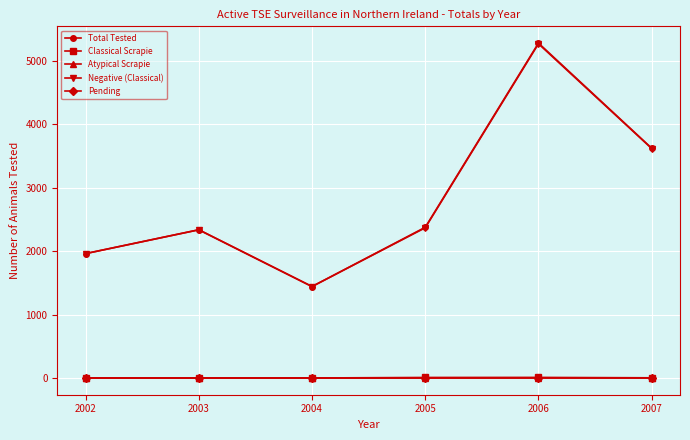

How many lines are shown in the chart?

5